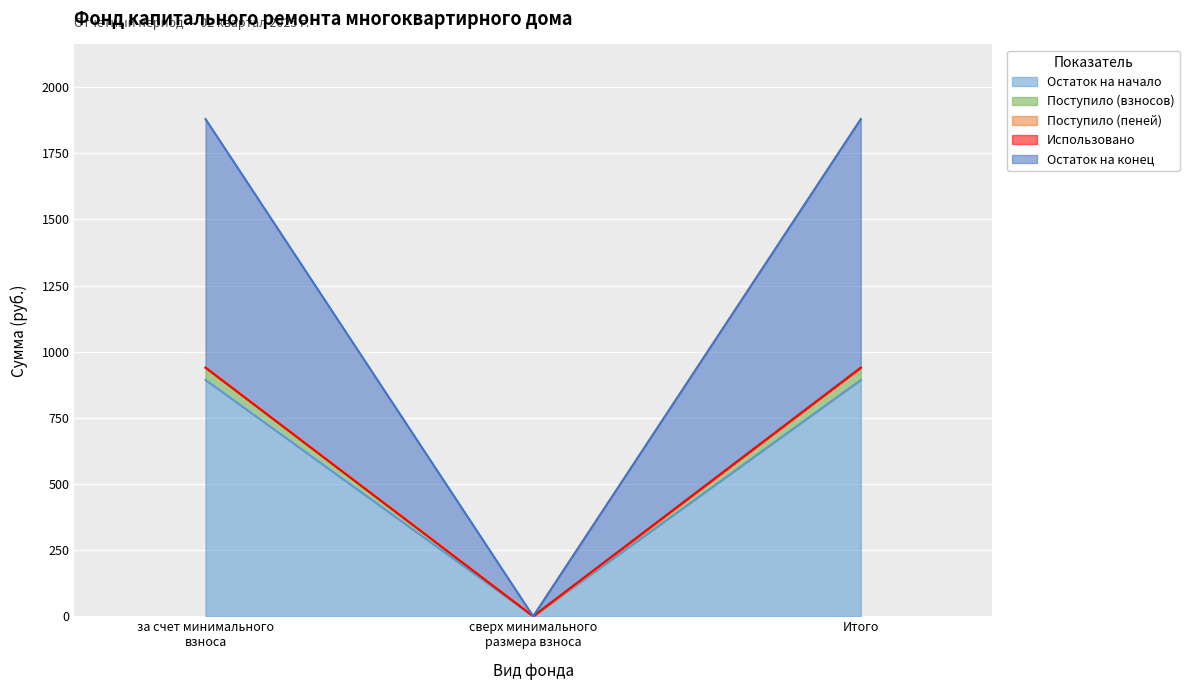

Where does the Остаток на начало series first go above 893?

за счет минимального взноса